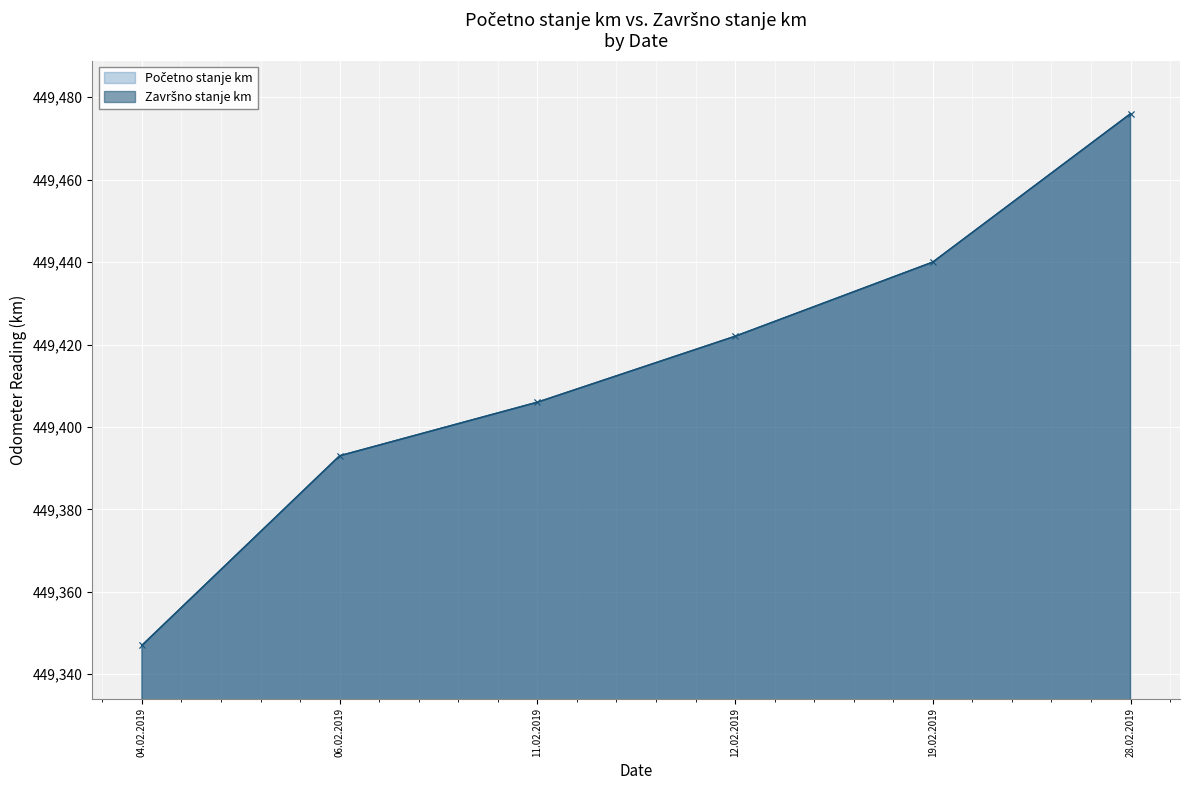

What are all the series names shown in the legend?

Početno stanje km, Završno stanje km